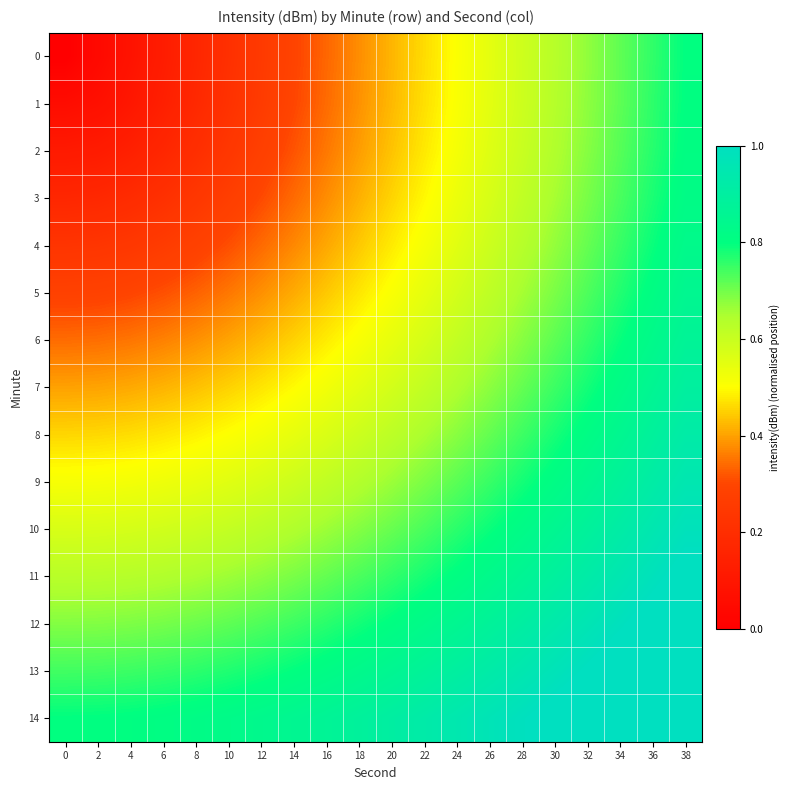

At how many categories does at least one series exceed 0?

20